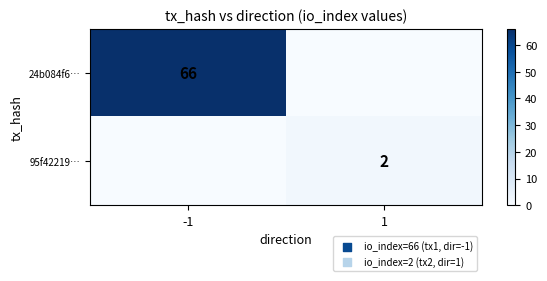

The value of 24b084f6… at -1 is 44. True or false?

False